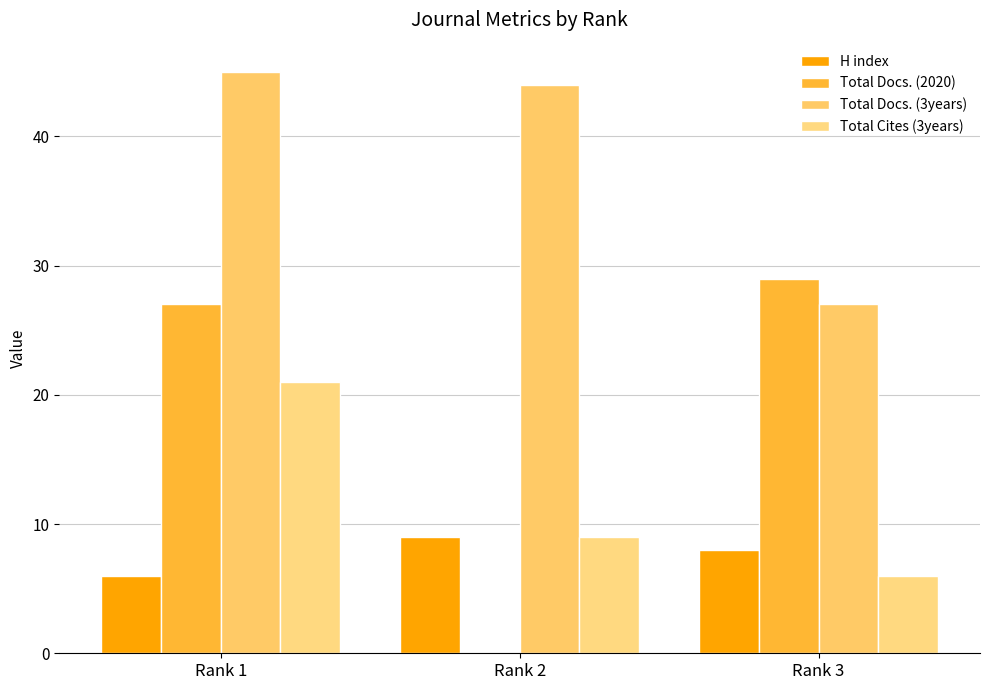

What is the maximum value for Total Docs. (2020)?

29